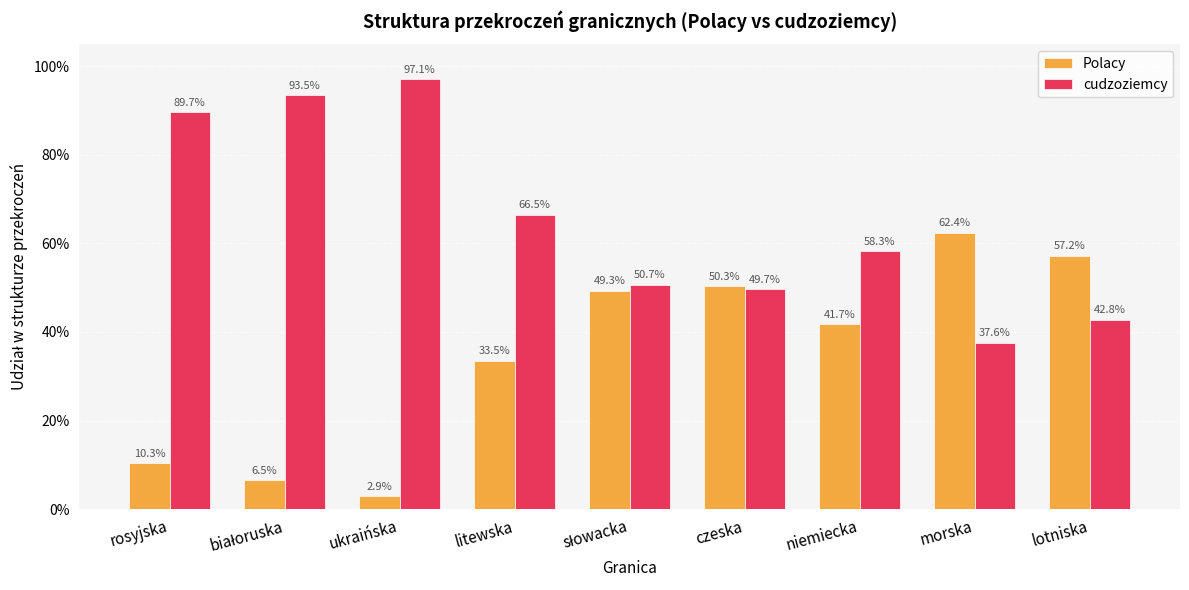

What are all the series names shown in the legend?

Polacy, cudzoziemcy